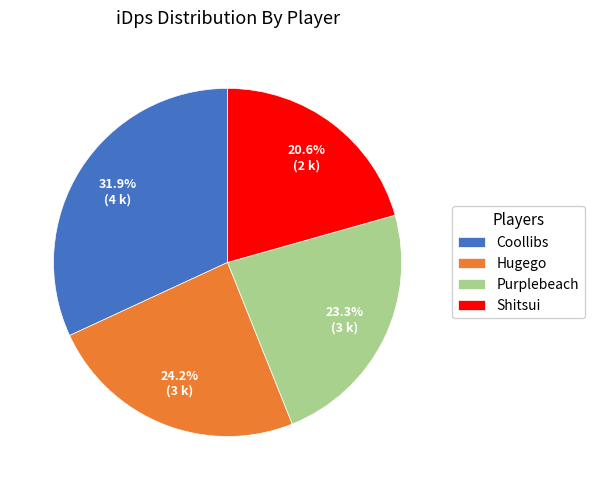

True or false: Hugego accounts for 36% of the total.

False